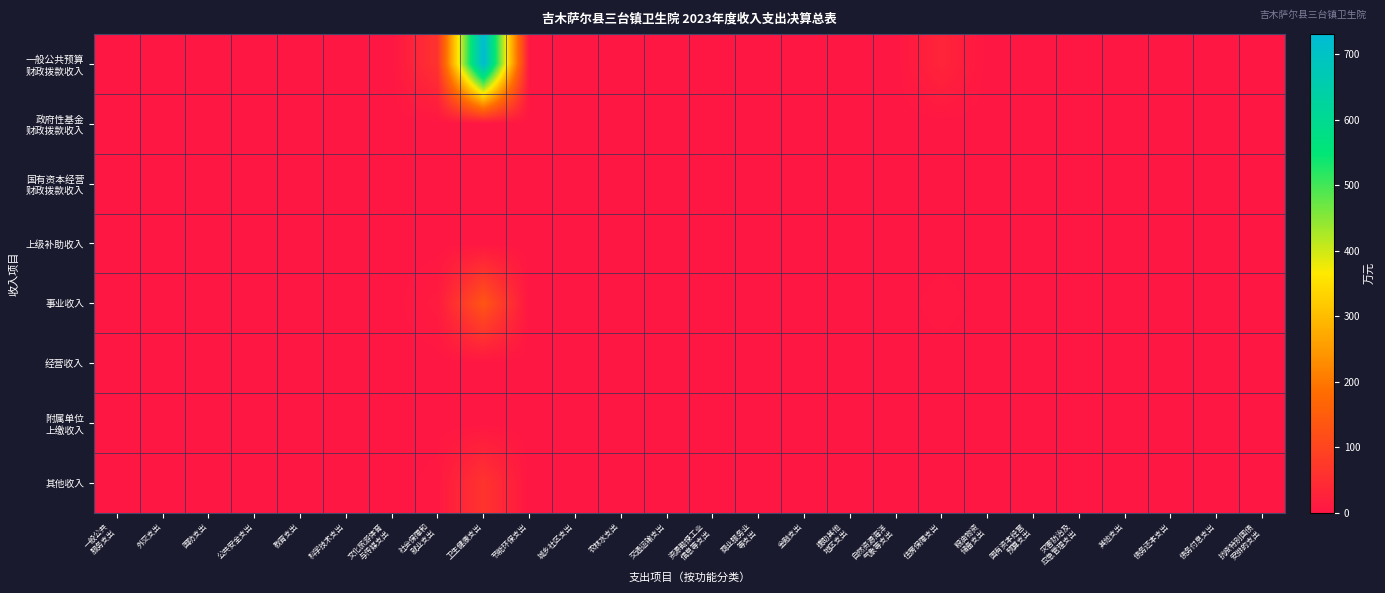

At which category is the sum across all series the highest?

卫生健康支出